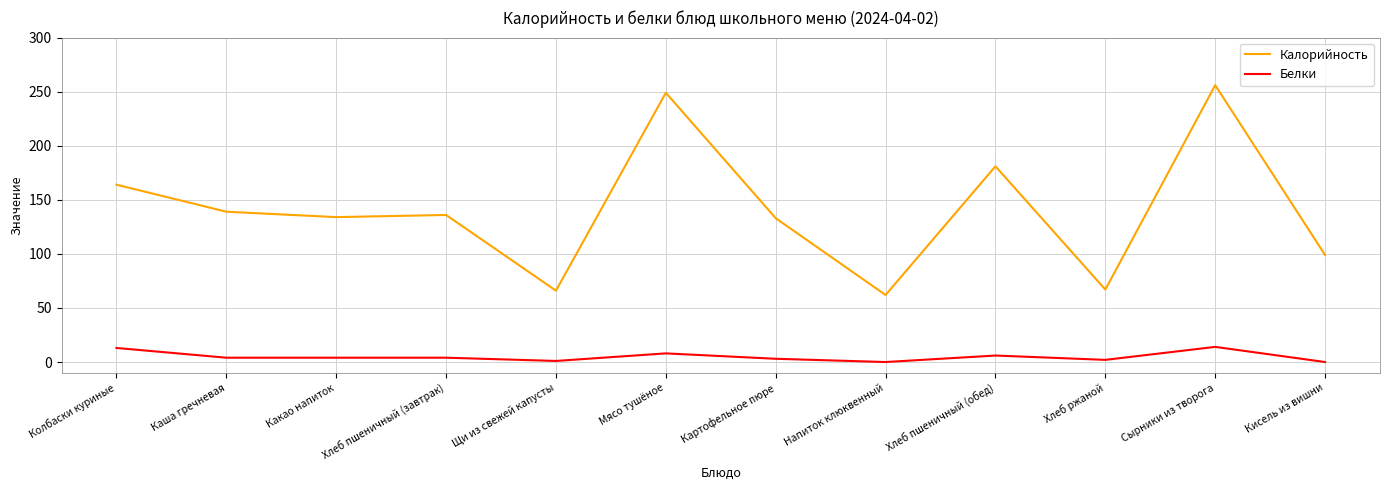

Which category has the highest value across all series?

Сырники из творога